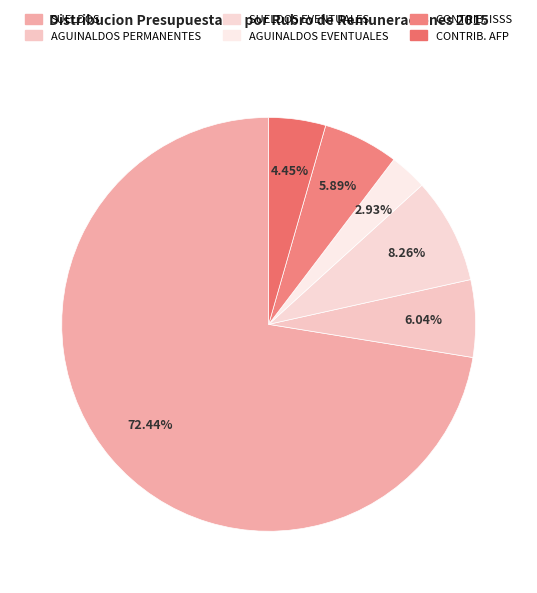

Count the number of slices in the pie.

6